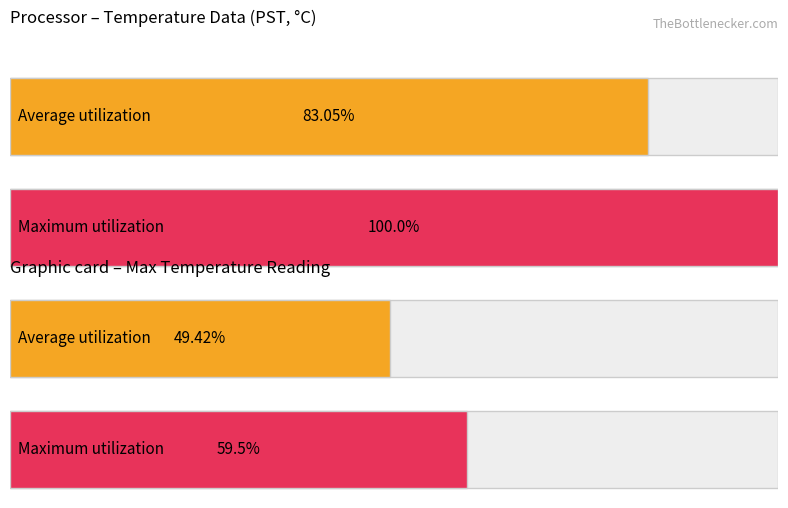

Which series has the largest total across all categories?

Maximum utilization